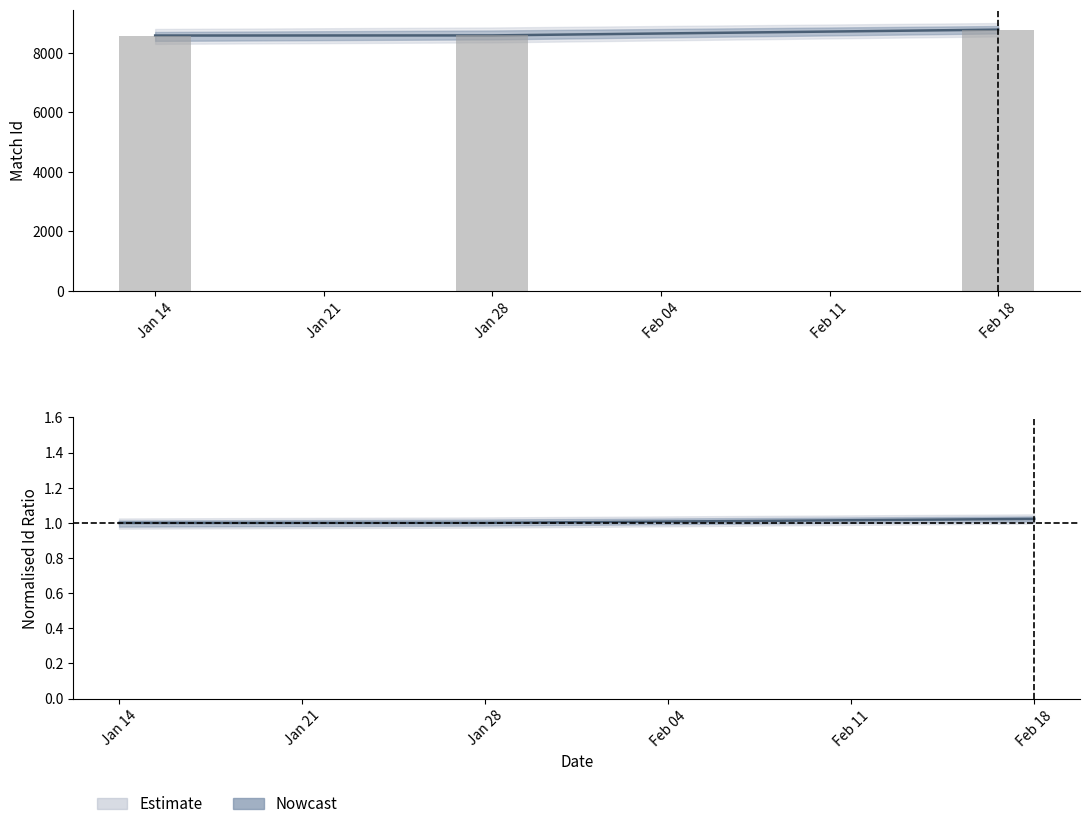

What is the sum of the values at Jan 28 and Jan 14?

17164